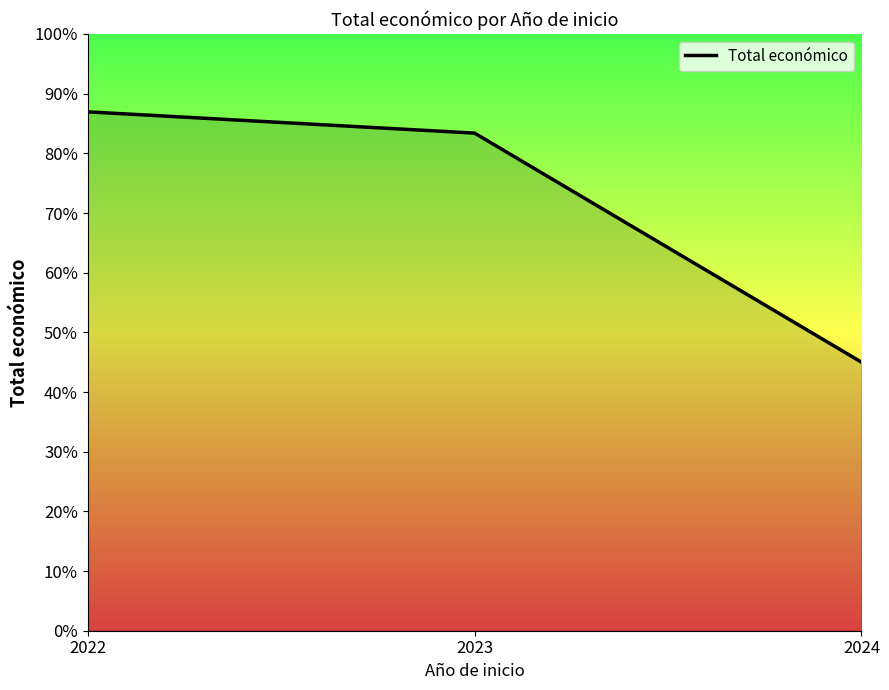

Does the chart have visible grid lines?

No